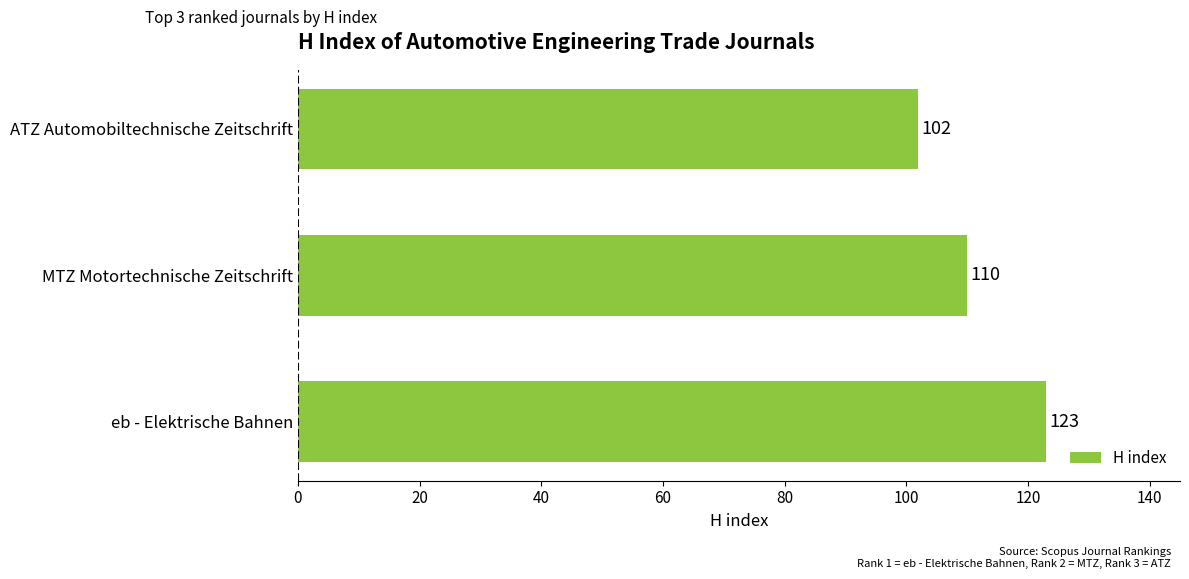

List the labels in order of value, smallest first.

ATZ Automobiltechnische Zeitschrift, MTZ Motortechnische Zeitschrift, eb - Elektrische Bahnen